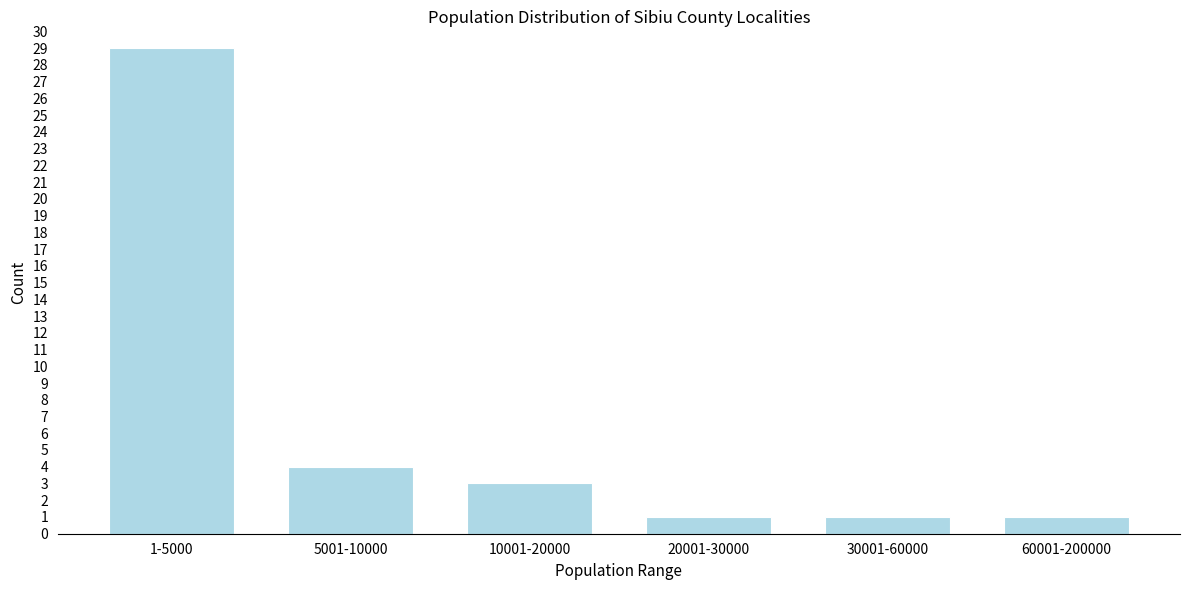

Reading right to left, what are all the values shown in this chart?

60001-200000=1	30001-60000=1	20001-30000=1	10001-20000=3	5001-10000=4	1-5000=29